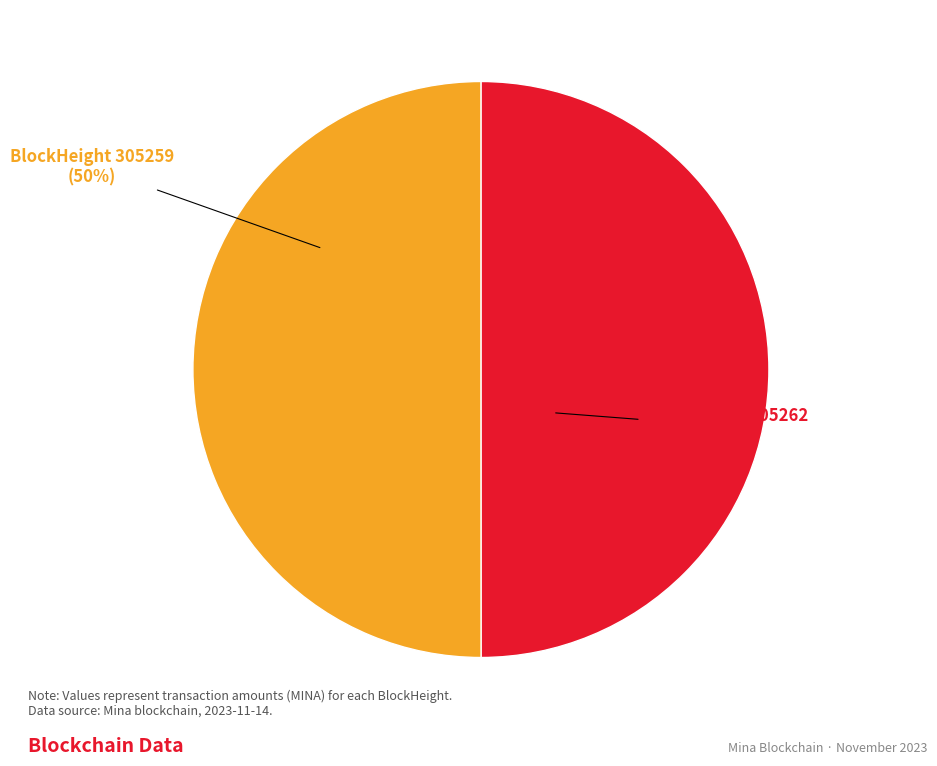

Rank the categories by value from lowest to highest.

305262, 305259